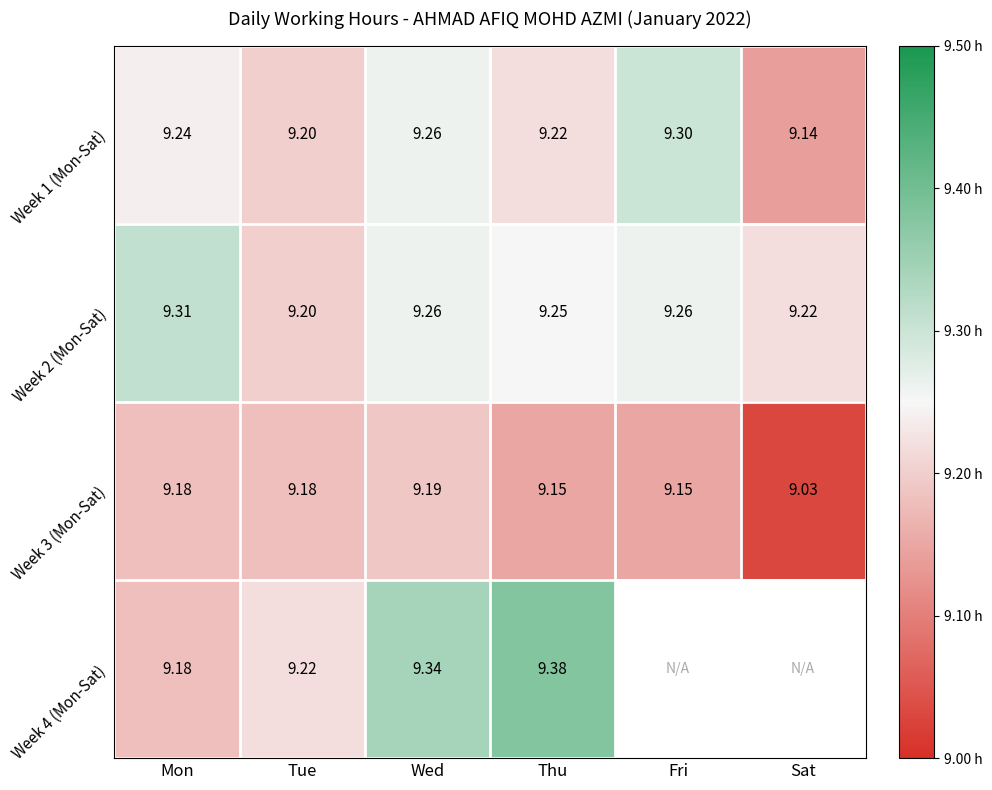

Between Wed and Sat, which is larger?

Wed